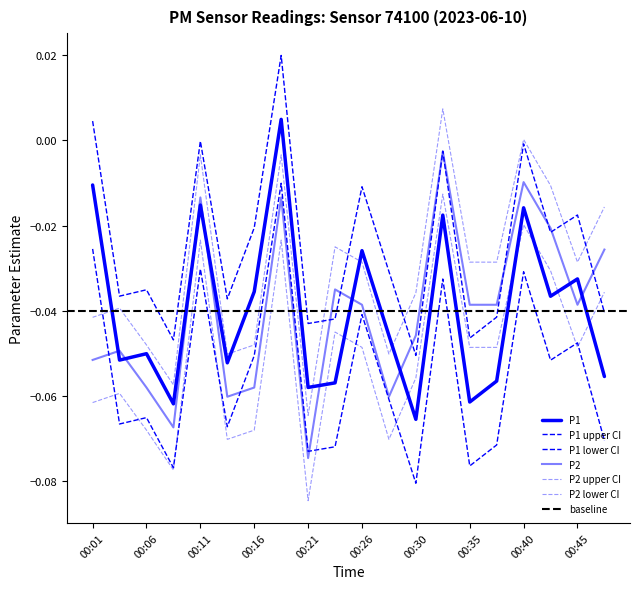

At which label is P1 closest to 0?

00:18